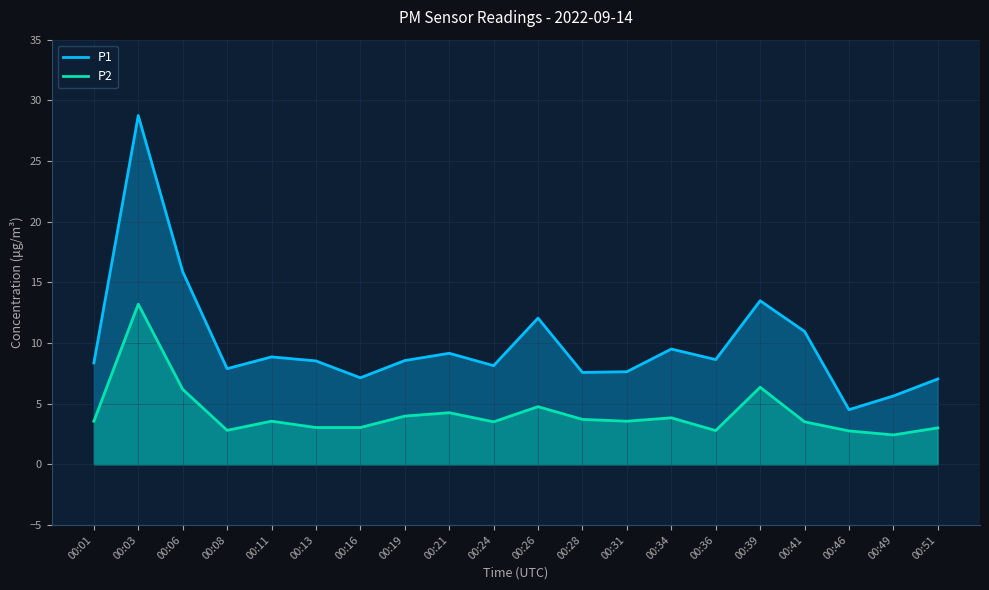

The P1 series shows 5.1 at 00:01. True or false?

False